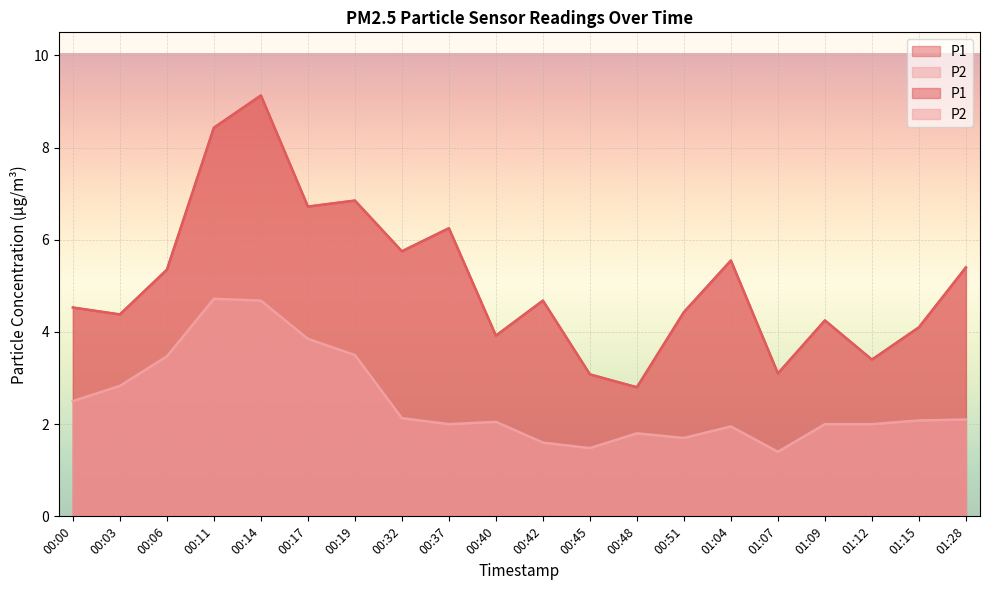

Where is the first local minimum for P1?

00:03